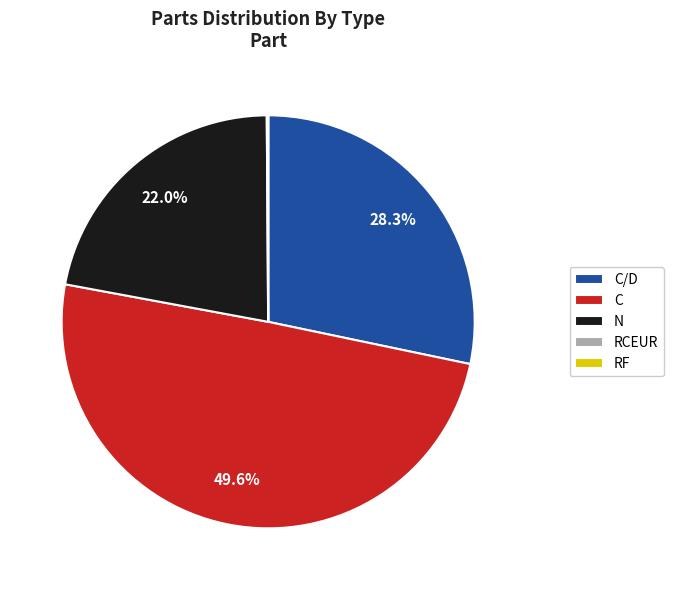

To the nearest percent, what is the combined percentage of C/D and N?

50%